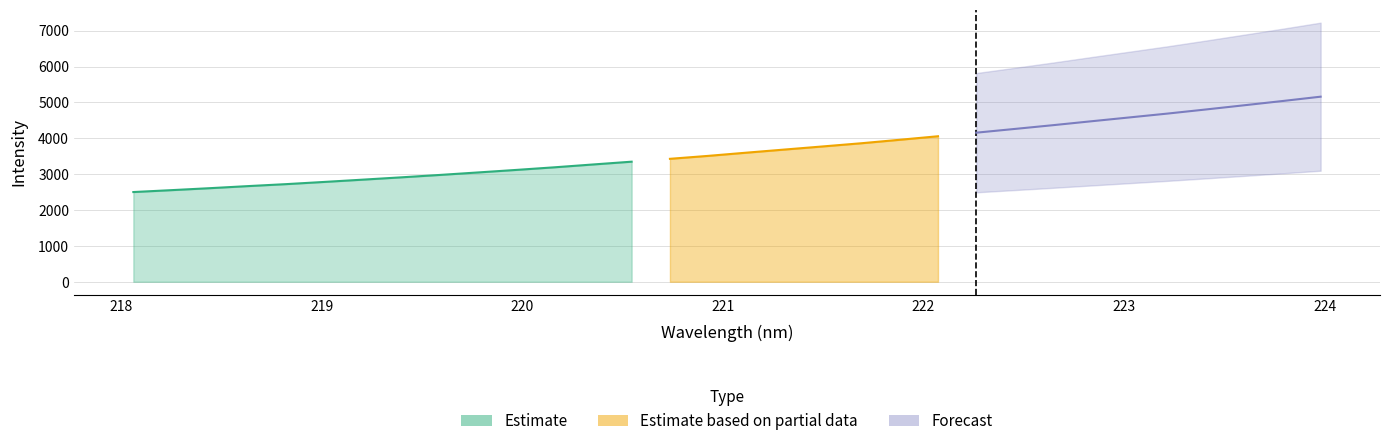

At which category does the chart reach its minimum across all series?

218.0596